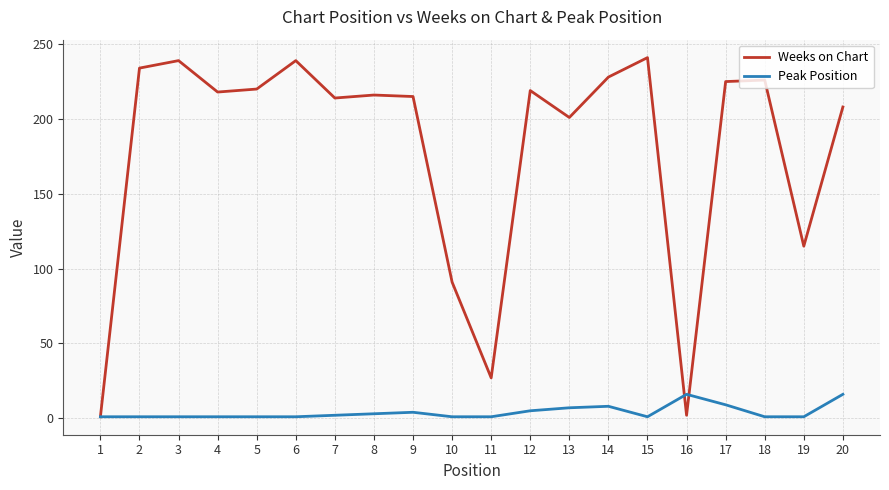

Which series has the largest range (max minus min)?

Weeks on Chart